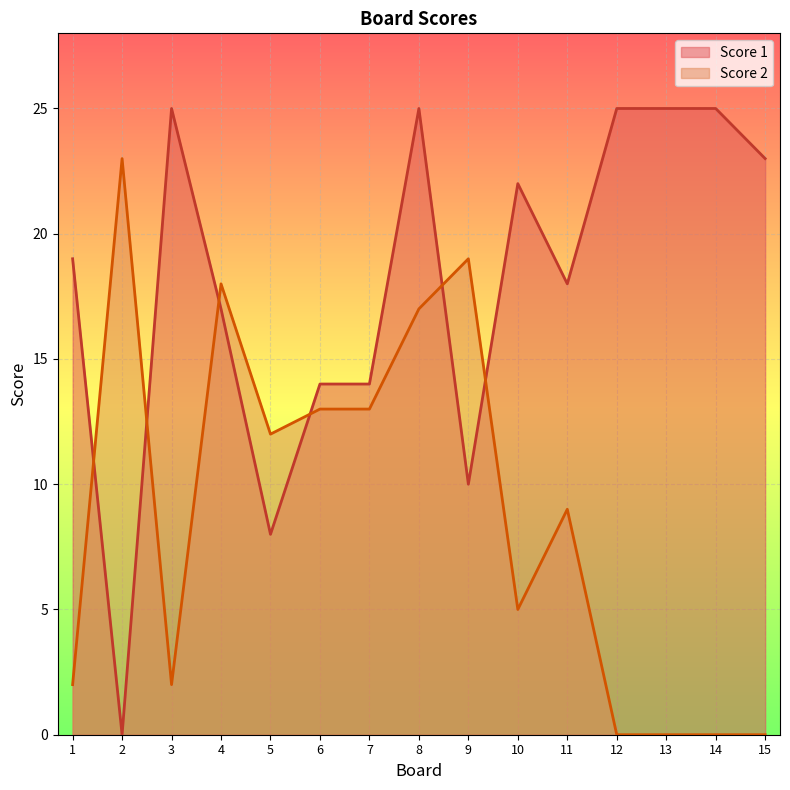

Which has a higher value, 10 or 1?

10